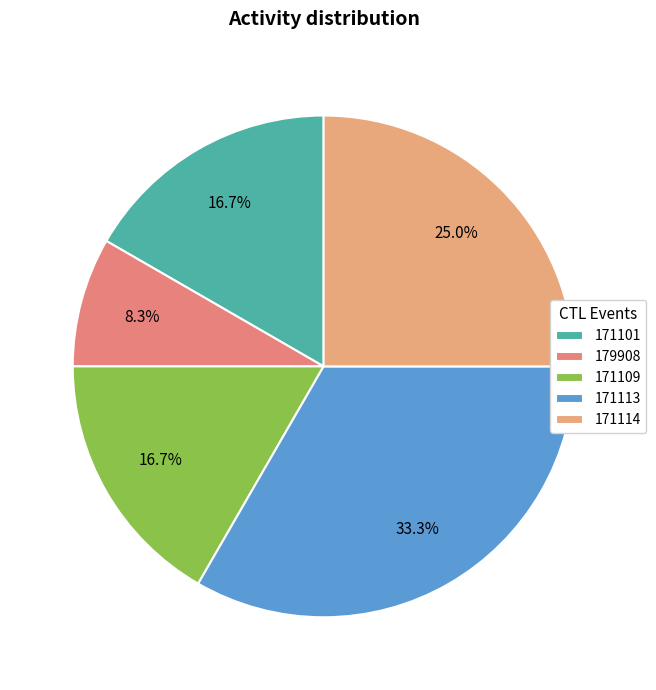

Approximately how many times larger is the value at 171113 compared to 179908?

4.0